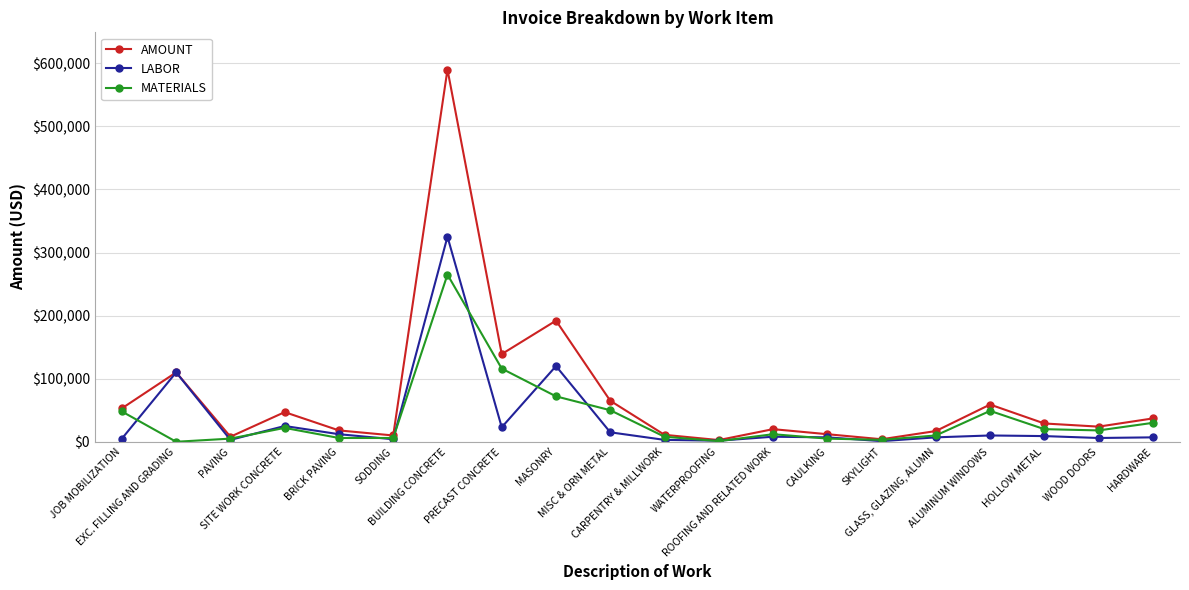

Is it true that AMOUNT equals 59000 at ALUMINUM WINDOWS?

True